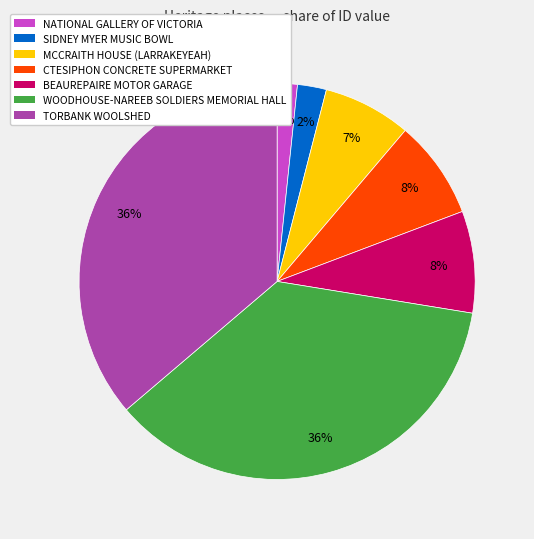

Does WOODHOUSE-NAREEB SOLDIERS MEMORIAL HALL represent more than half of the total?

No